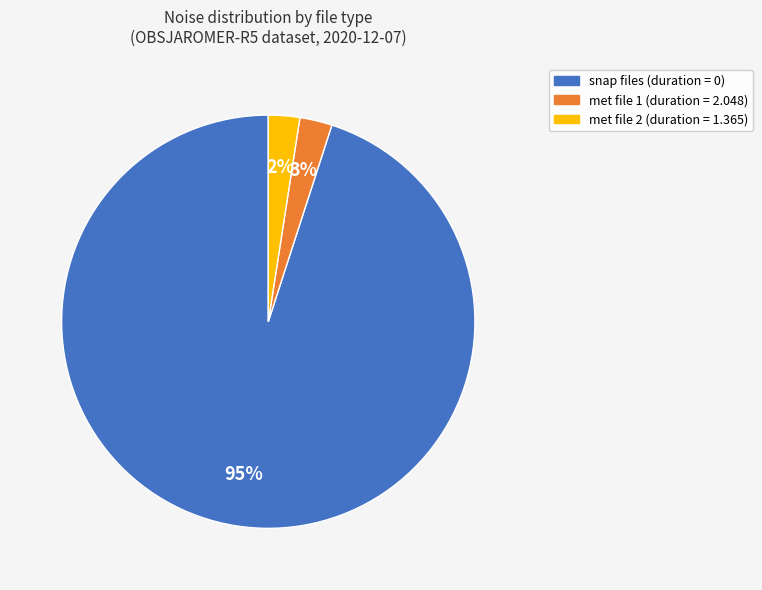

To the nearest percent, what is the average slice percentage?

33%